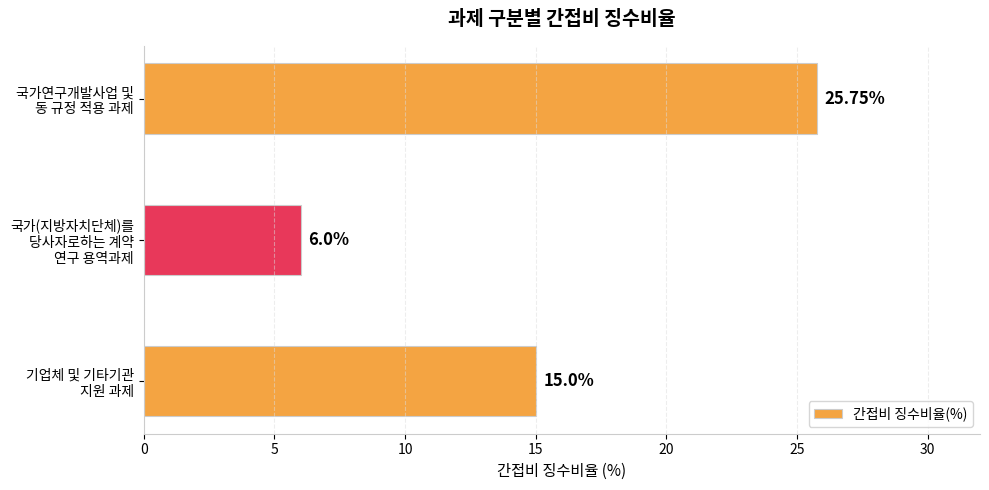

Rank the categories by value from highest to lowest.

국가연구개발사업 및
동 규정 적용 과제, 기업체 및 기타기관
지원 과제, 국가(지방자치단체)를
당사자로하는 계약
연구 용역과제